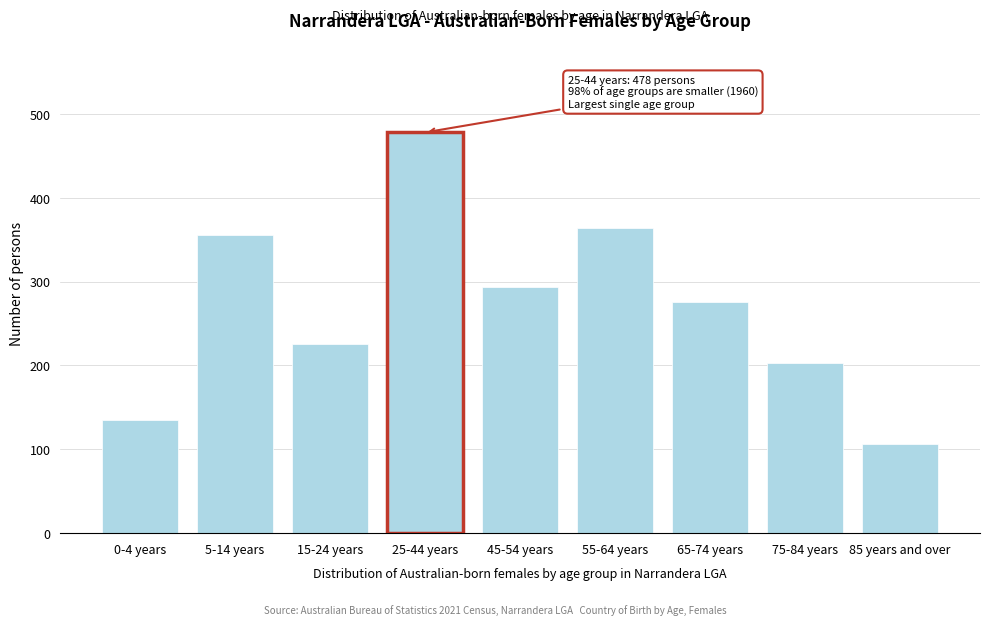

Reading right to left, extract all data points from this chart.

106	203	276	364	294	478	226	356	135